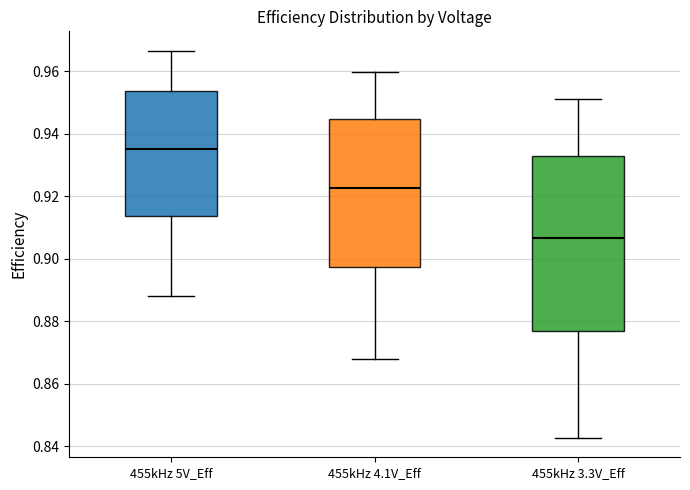

Where does the lower whisker of the box for 455kHz 3.3V_Eff end on the y-axis? The values are not printed on the chart, so give them approximately, as read against the axis.

0.842